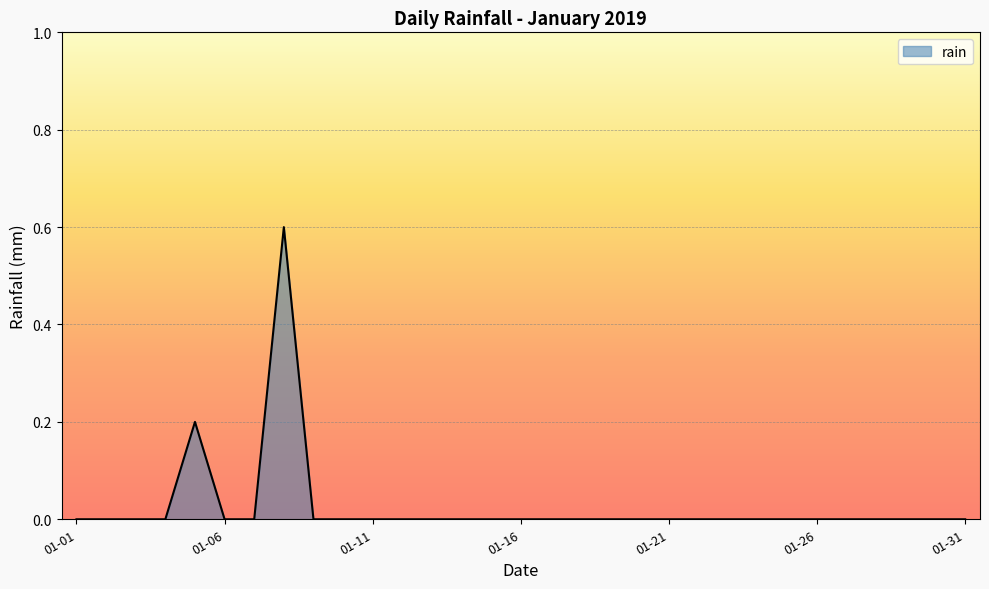

What is the greatest value displayed?

0.6